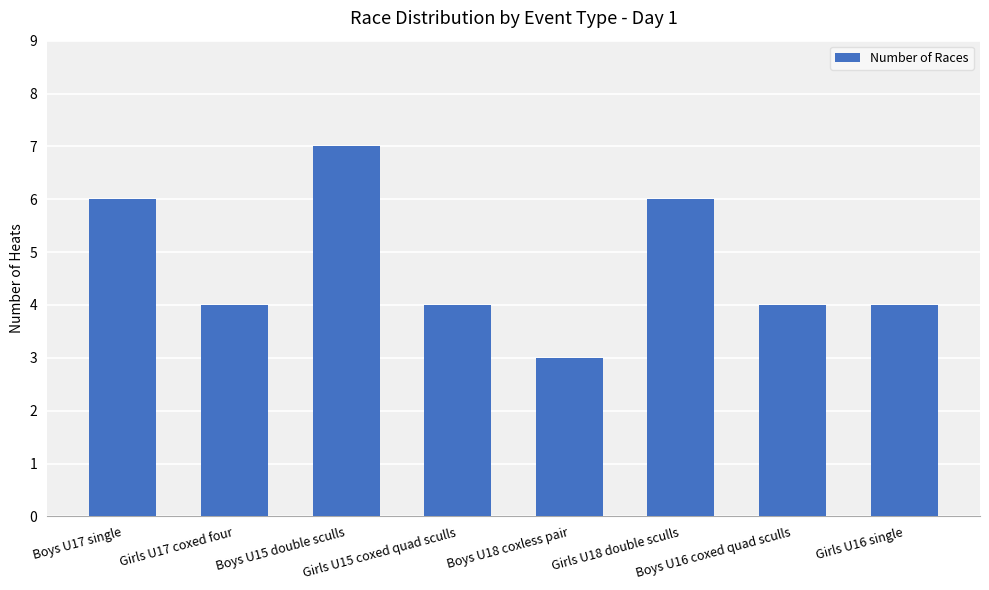

What is the label of the 3rd bar from the right?

Girls U18 double sculls